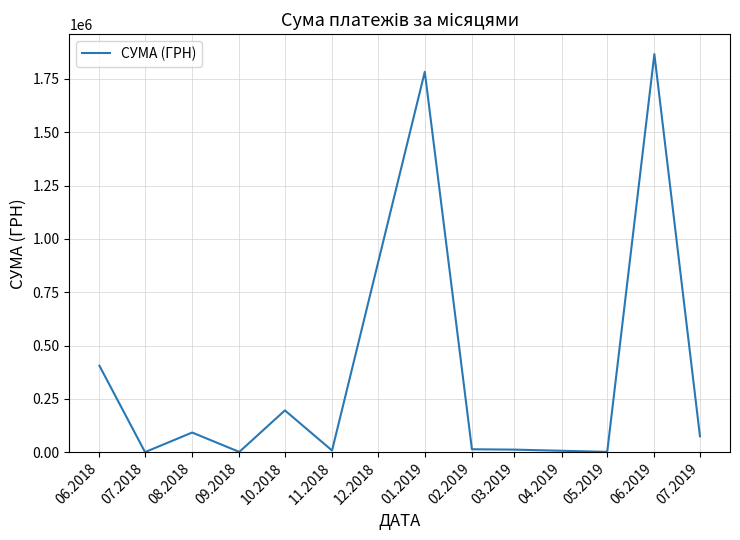

How many lines are shown in the chart?

1